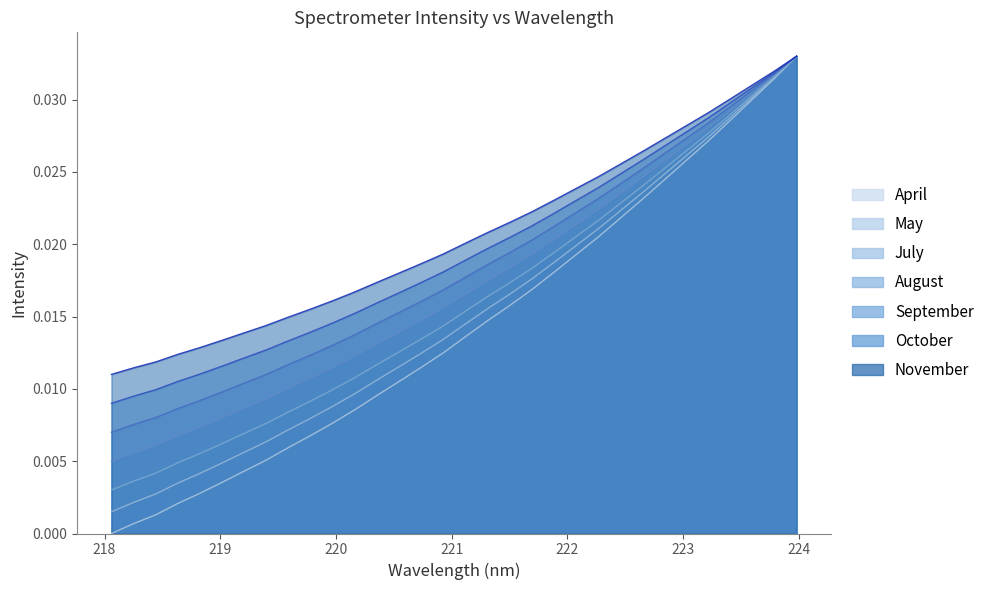

Is it true that the value at 218.442 is 0.0?

False